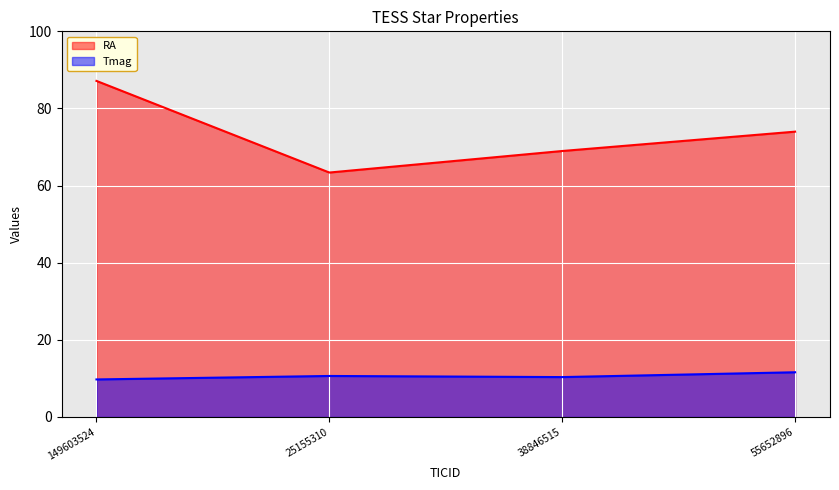

Reading left to right, transcribe all the data shown in this chart.

RA: 149603524=87.1	25155310=63.4	38846515=69.0	55652896=74.0
Tmag: 149603524=9.7	25155310=10.6	38846515=10.3	55652896=11.6